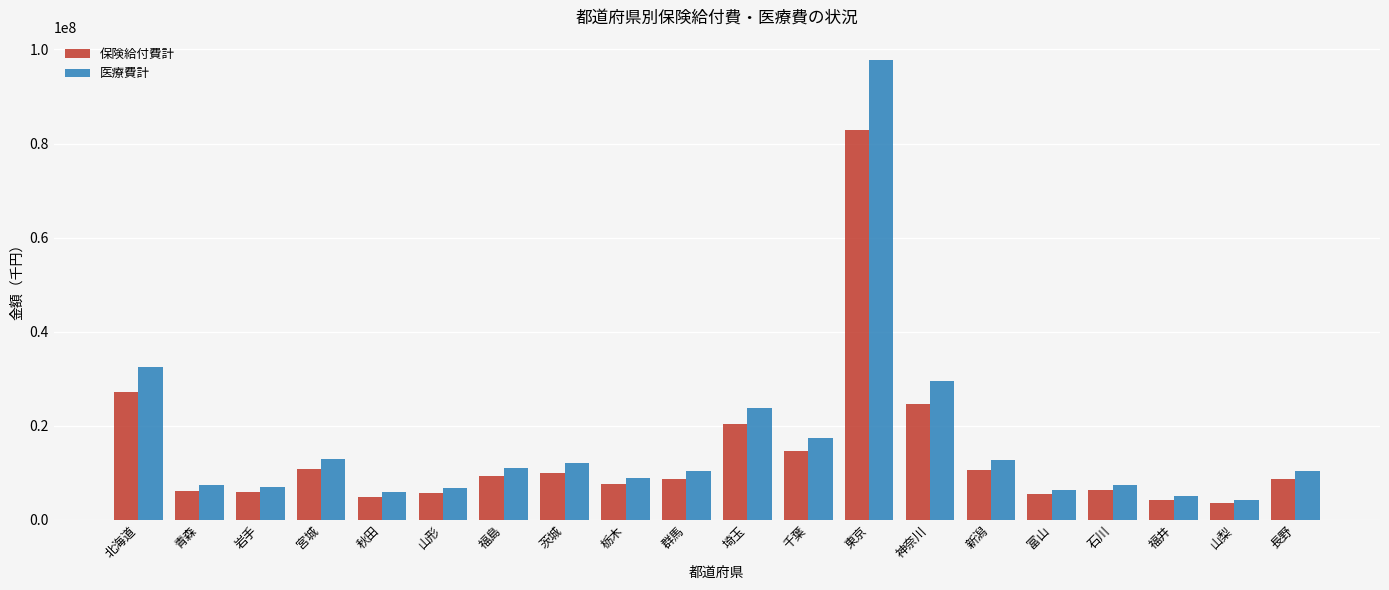

Between 千葉 and 福井, which series saw the biggest shift?

医療費計